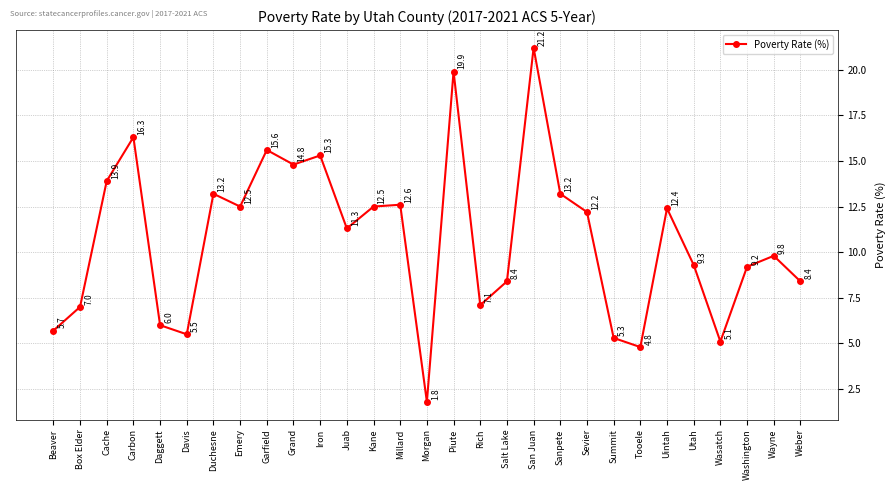

True or false: the data shows 12.6 at Millard.

True